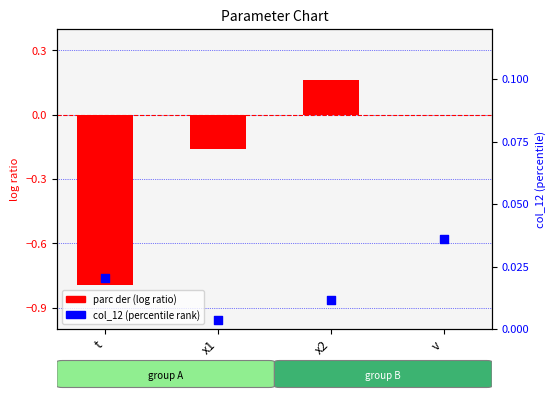

Which series has the widest spread of Y values?

parc der (log ratio)